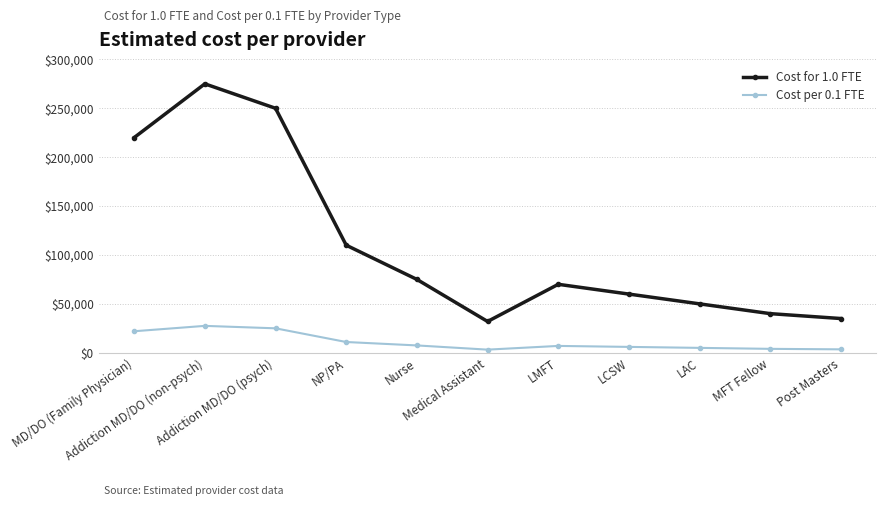

Is the value of Cost for 1.0 FTE at Addiction MD/DO (non-psych) greater than the value of Cost per 0.1 FTE at Medical Assistant?

Yes